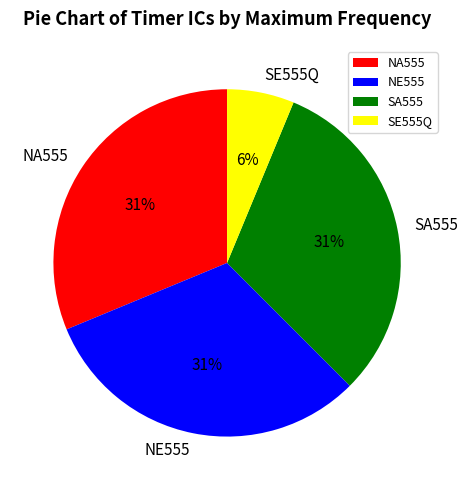

What is the smallest slice in the pie chart?

SE555Q